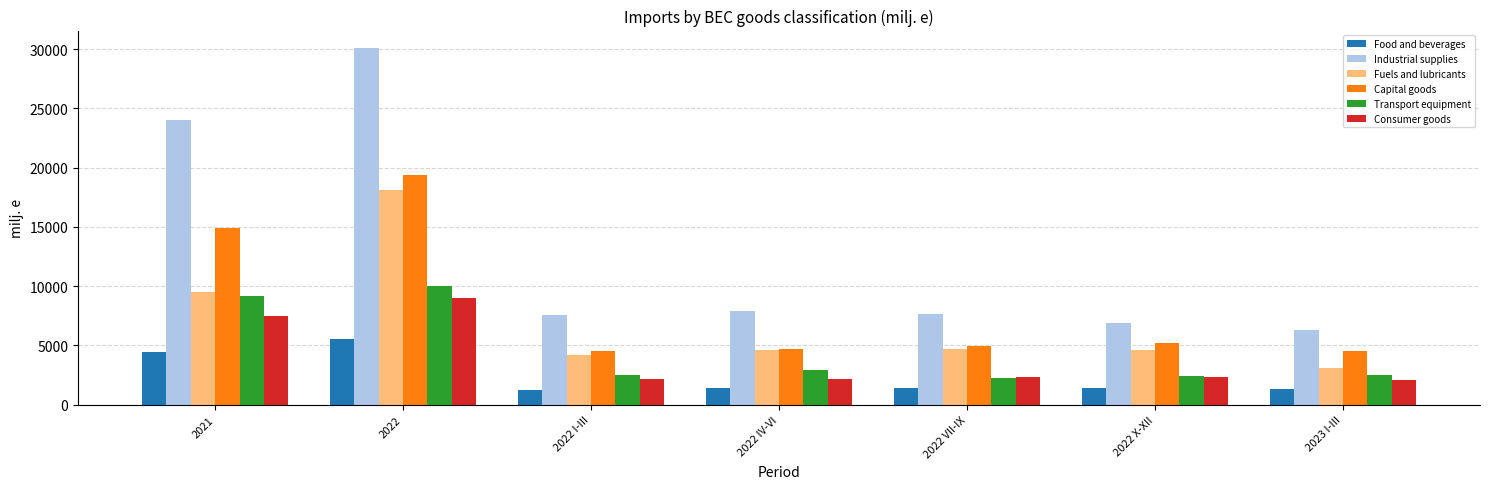

Which category has the highest value in the Industrial supplies series?

2022